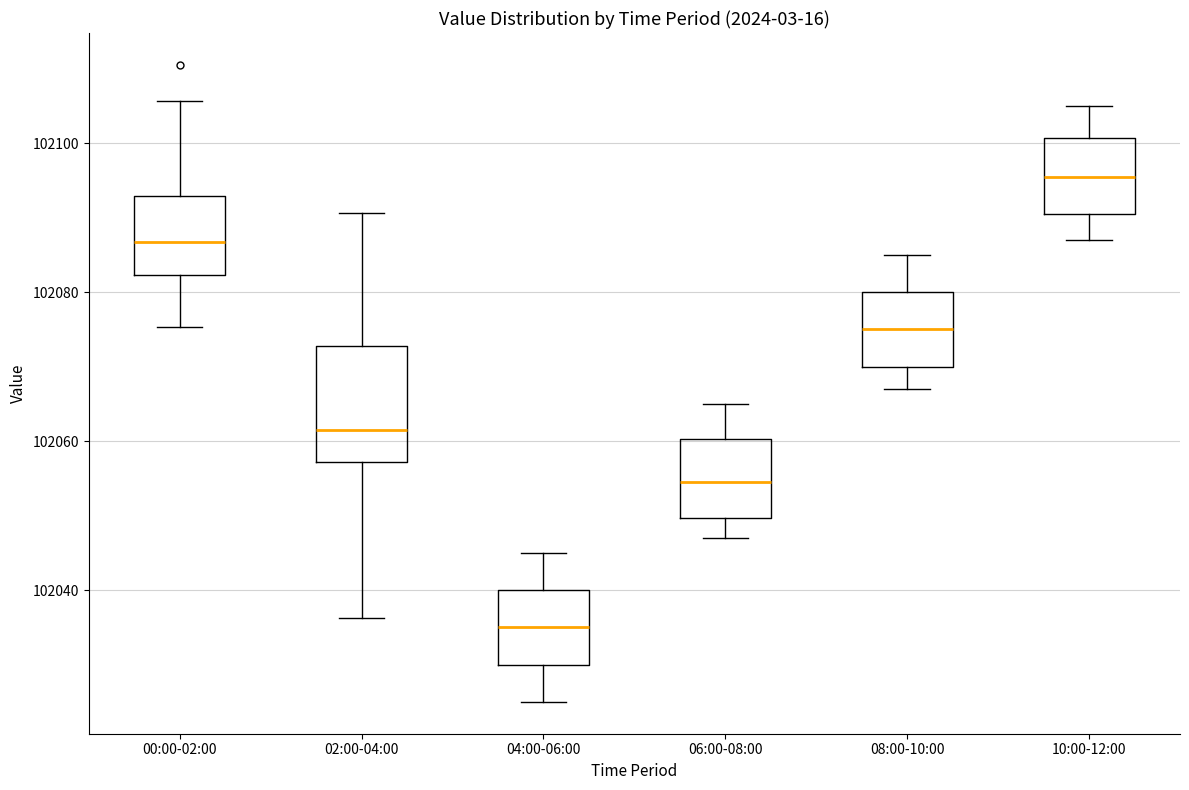

Reading left to right, read every box against the y-axis: the position of its median line, the range the box covers, and the ends of its whiskers. The values are not printed on the chart, so give them approximately, as read against the axis.

00:00-02:00: median 102086, box 102082 to 102092, whiskers 102076 to 102106
02:00-04:00: median 102062, box 102058 to 102072, whiskers 102036 to 102090
04:00-06:00: median 102036, box 102030 to 102040, whiskers 102026 to 102046
06:00-08:00: median 102054, box 102050 to 102060, whiskers 102048 to 102066
08:00-10:00: median 102076, box 102070 to 102080, whiskers 102068 to 102086
10:00-12:00: median 102096, box 102090 to 102100, whiskers 102088 to 102106